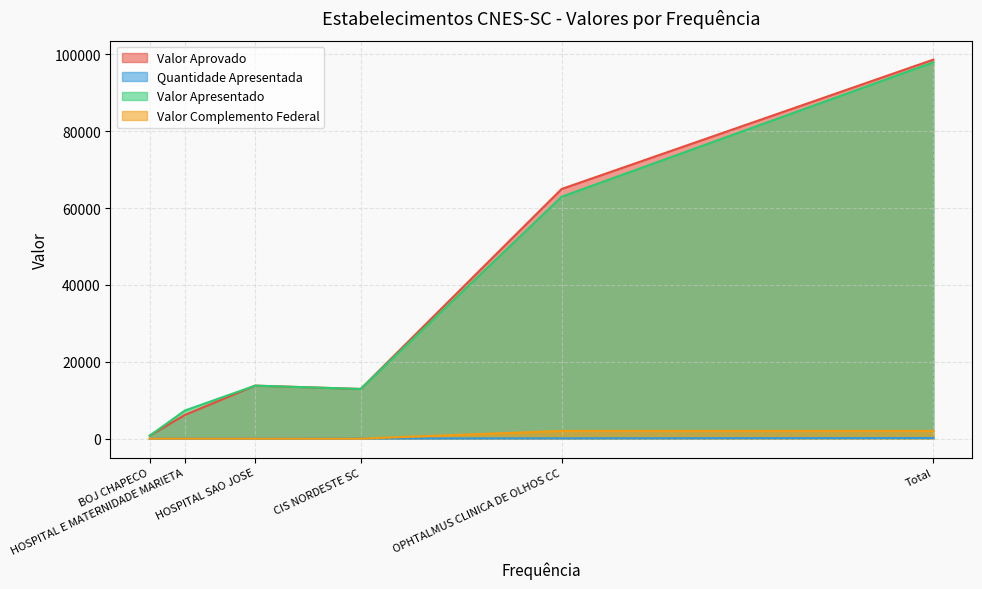

True or false: Valor Aprovado has more than 2 interior local peaks.

False